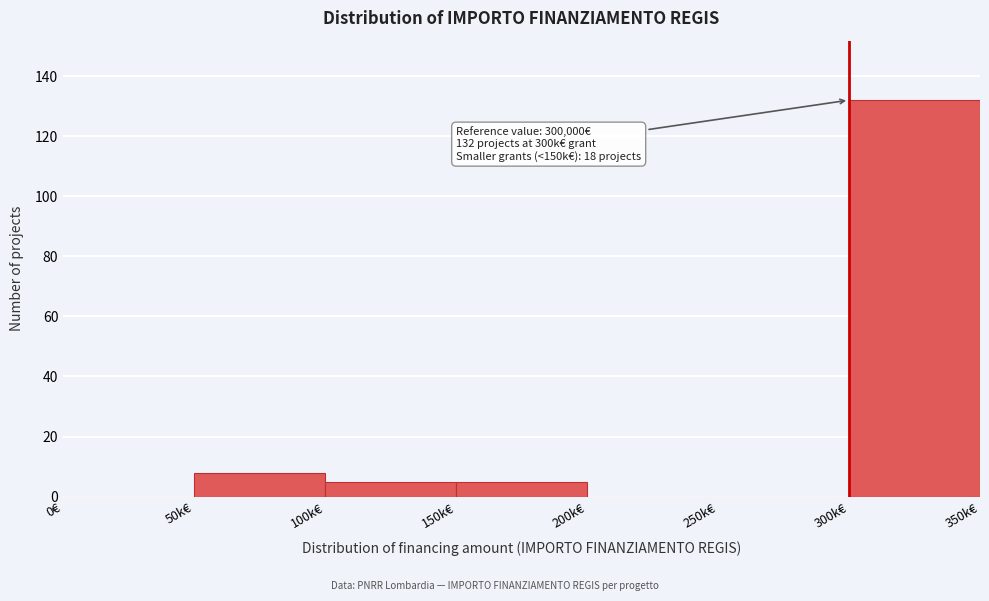

Reading right to left, extract all data points from this chart.

300k€=132	250k€=0	200k€=0	150k€=5	100k€=5	50k€=8	0€=0